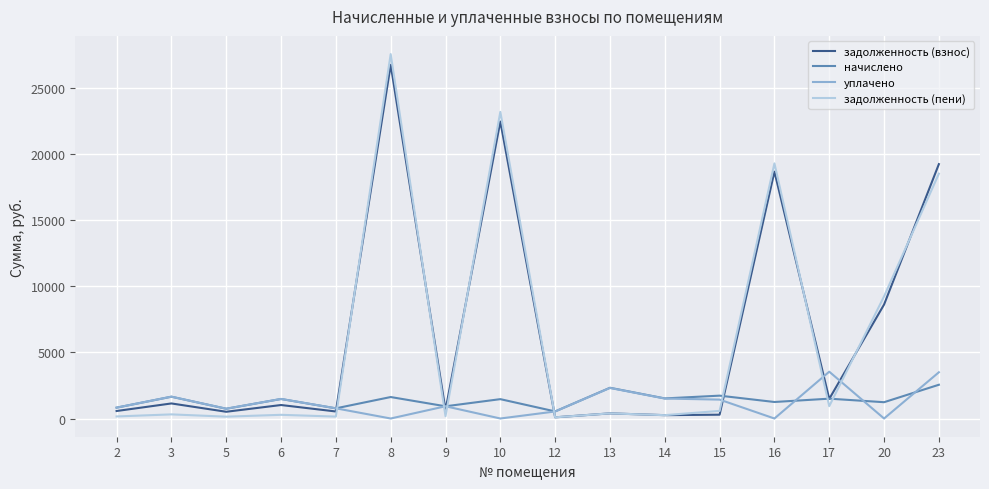

Does the chart display data point markers on the line(s)?

No